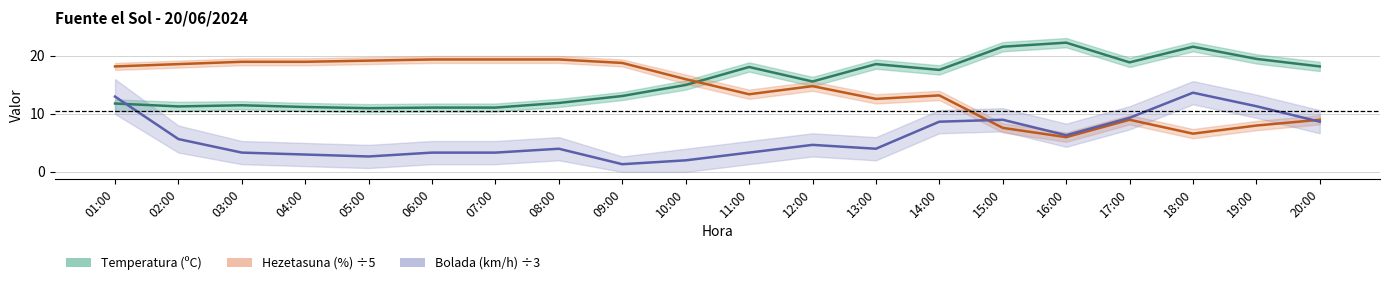

At which label does Temperatura (ºC) first exceed 15?

11:00